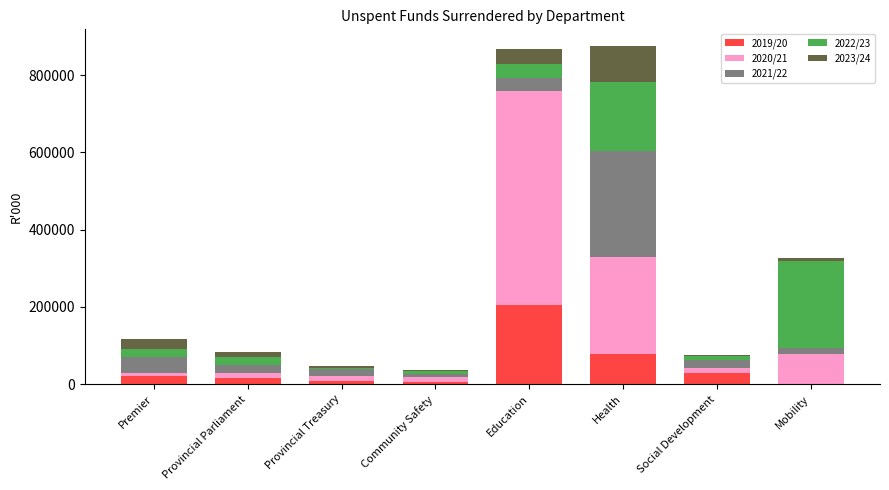

At which label does 2019/20 reach its peak?

Education